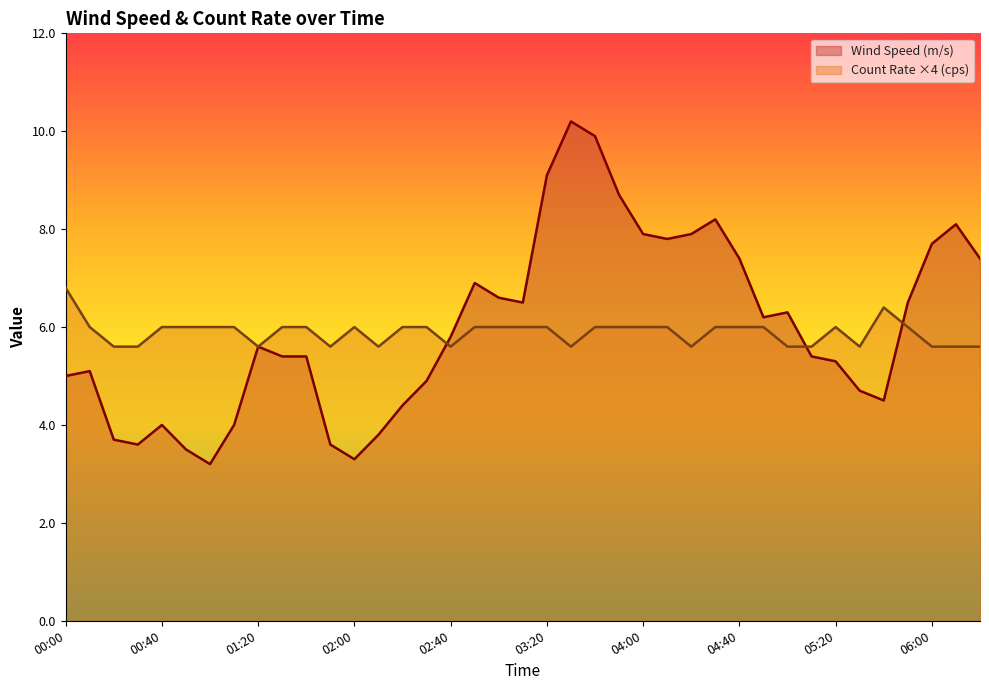

In Wind Speed (m/s), how many points are higher than both neighbors (excluding endpoints)?

8